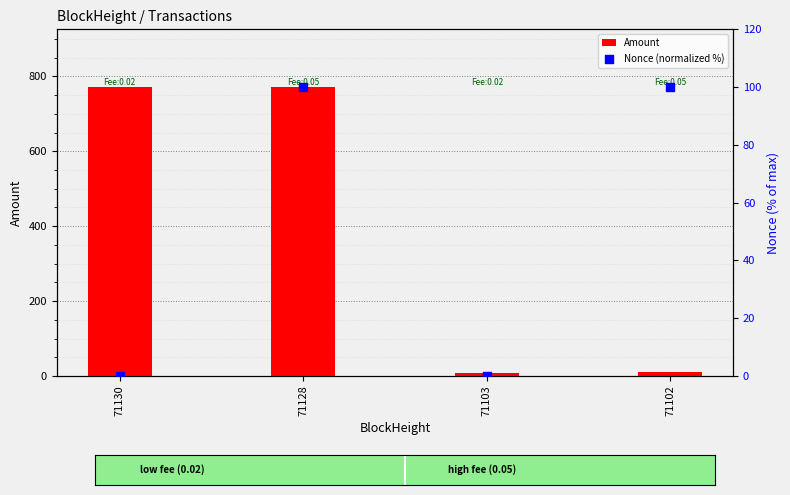

At how many categories does at least one series exceed 510?

2